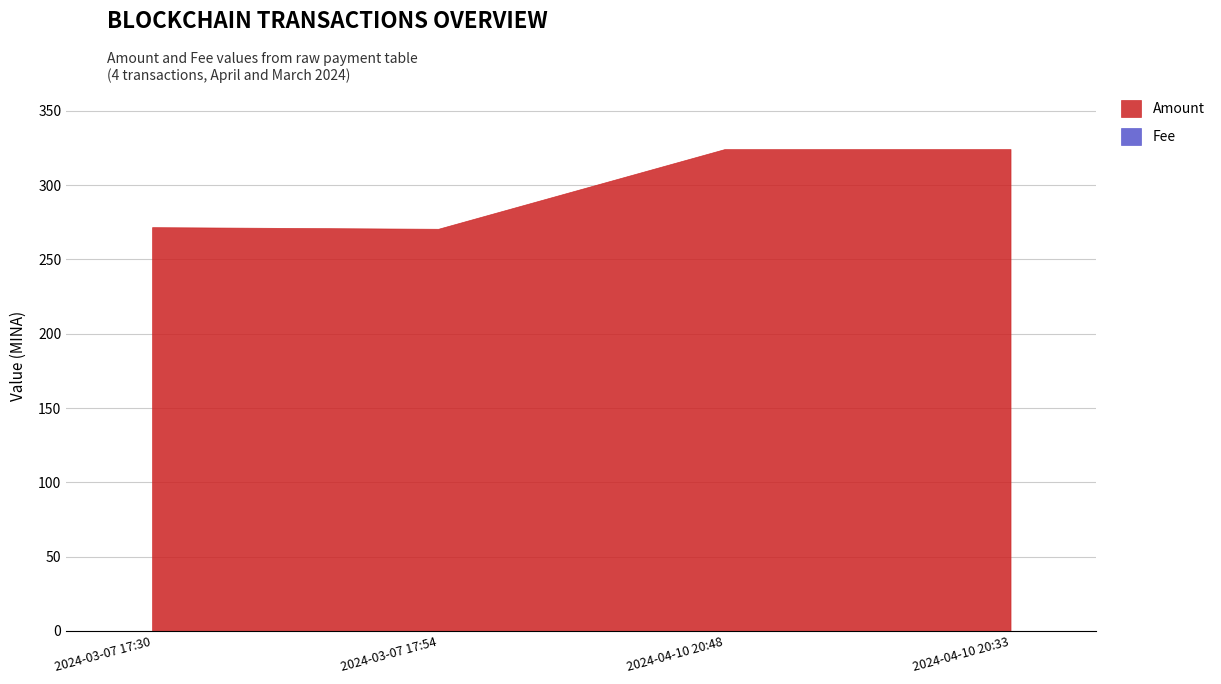

At 2024-04-10 20:33, list the series in order from largest to smallest.

Amount, Fee